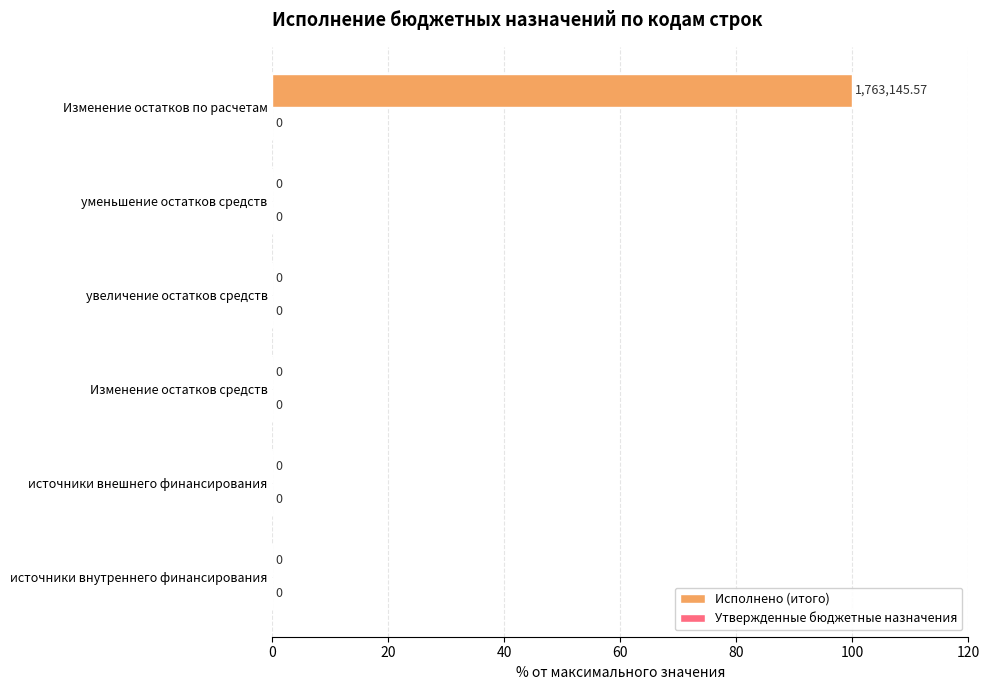

Which category has the highest value across all series?

Изменение остатков по расчетам